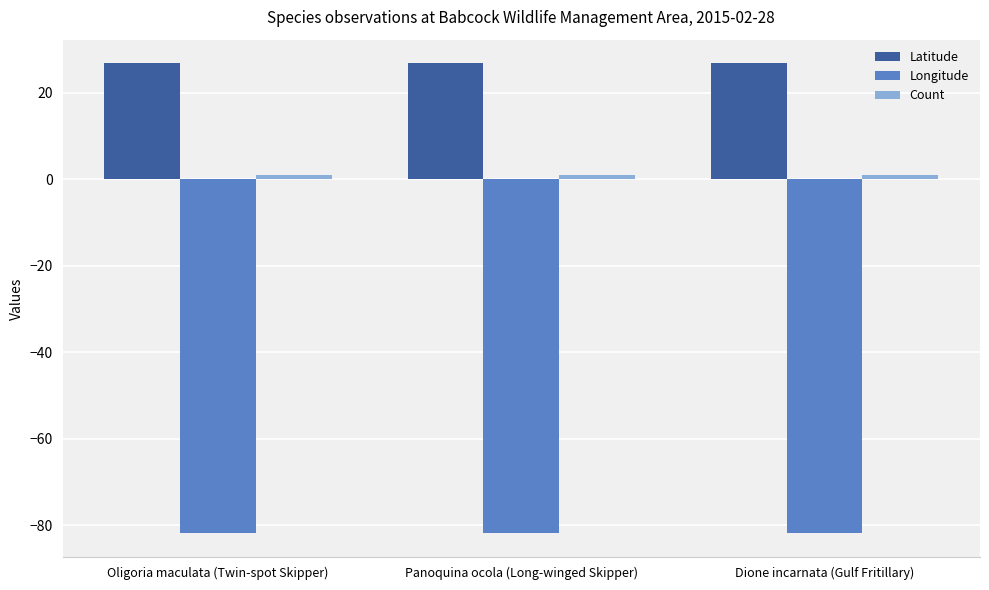

What is the sum of the Longitude values at Dione incarnata (Gulf Fritillary) and Panoquina ocola (Long-winged Skipper)?

-163.8